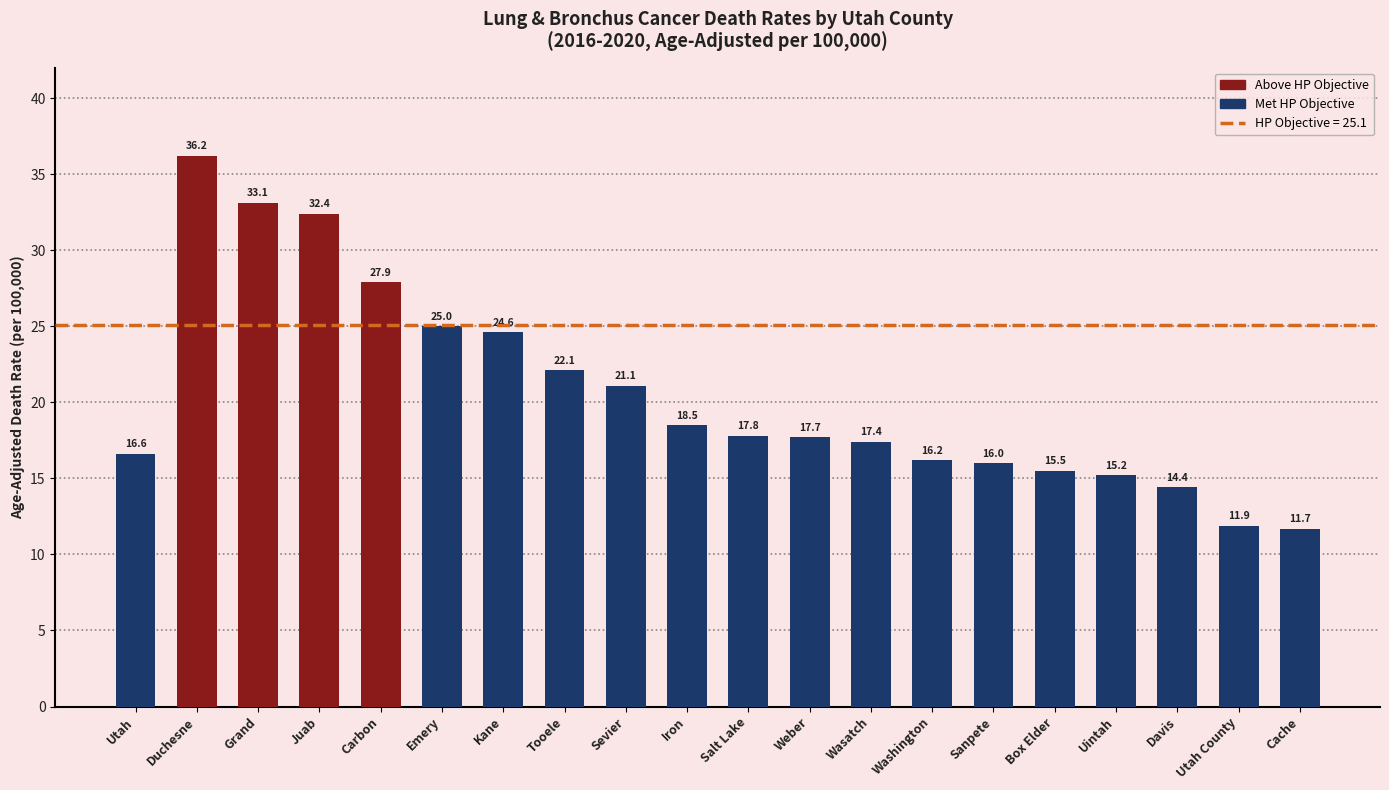

What is the approximate value at Grand?

33.1